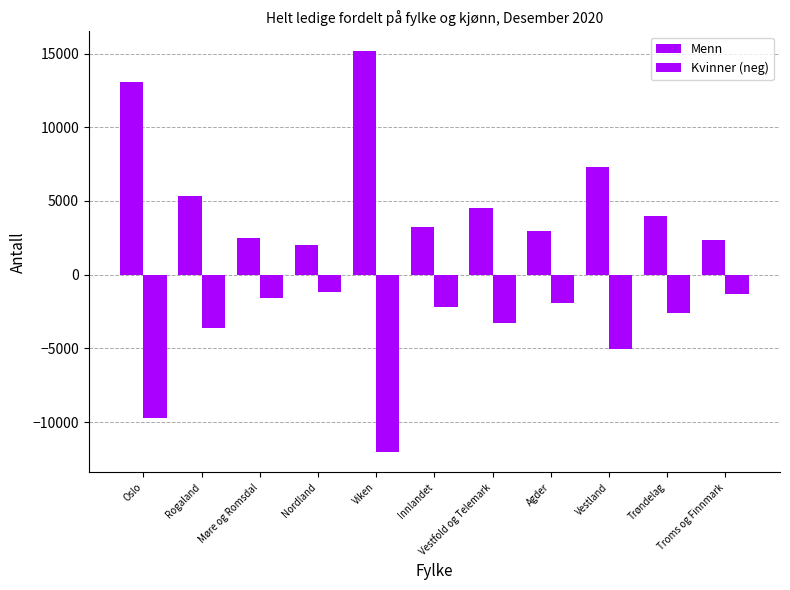

Between Innlandet and Rogaland, which is larger?

Rogaland